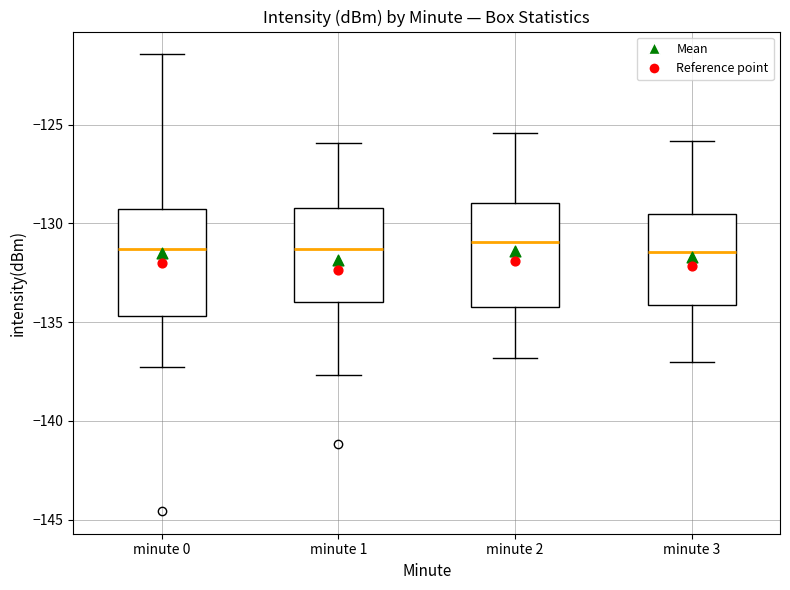

Reading left to right, transcribe this box plot: for each box, give where its median line is, the range the box spans, and where its two whiskers end, as read against the y-axis. The values are not printed on the chart, so give them approximately, as read against the axis.

minute 0: median -131.5, box -134.5 to -129.5, whiskers -137.5 to -121.5
minute 1: median -131.5, box -134.0 to -129.0, whiskers -137.5 to -126.0
minute 2: median -131.0, box -134.0 to -129.0, whiskers -137.0 to -125.5
minute 3: median -131.5, box -134.0 to -129.5, whiskers -137.0 to -126.0